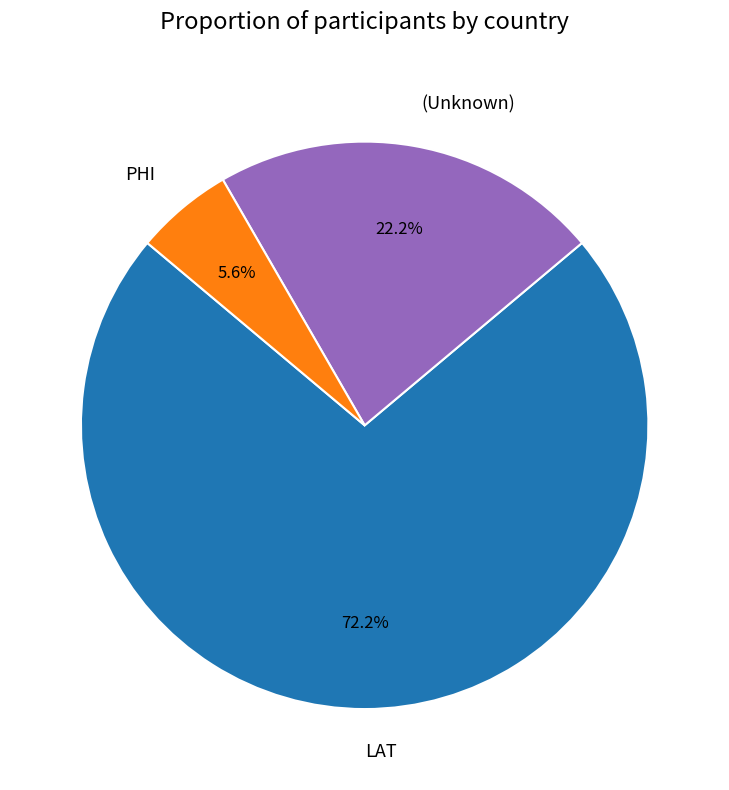

Rank the categories by value from lowest to highest.

PHI, (Unknown), LAT